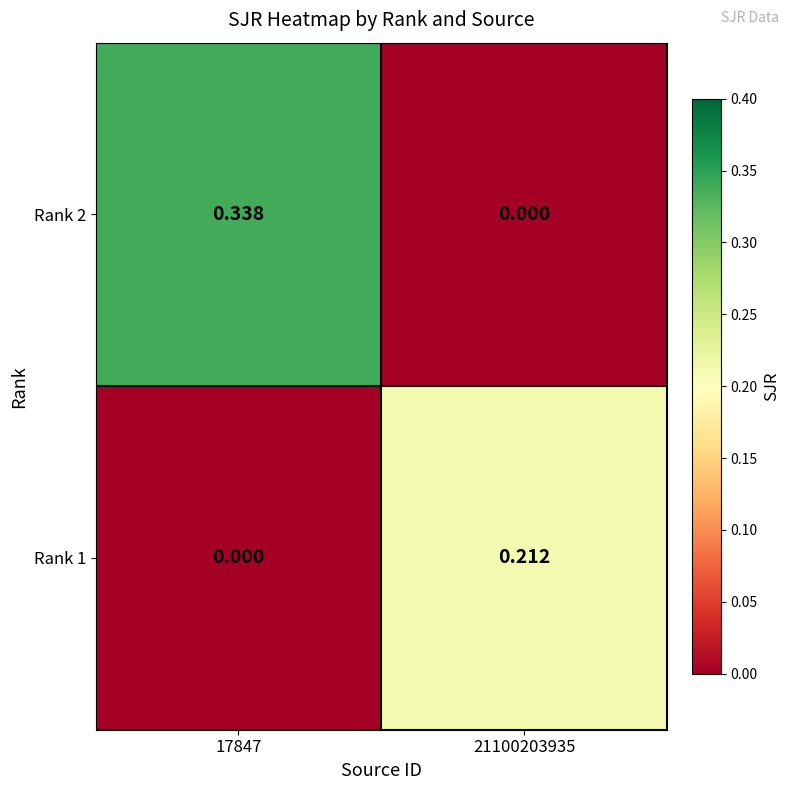

Is the value of Rank 2 at 17847 greater than the value of Rank 1 at 17847?

Yes